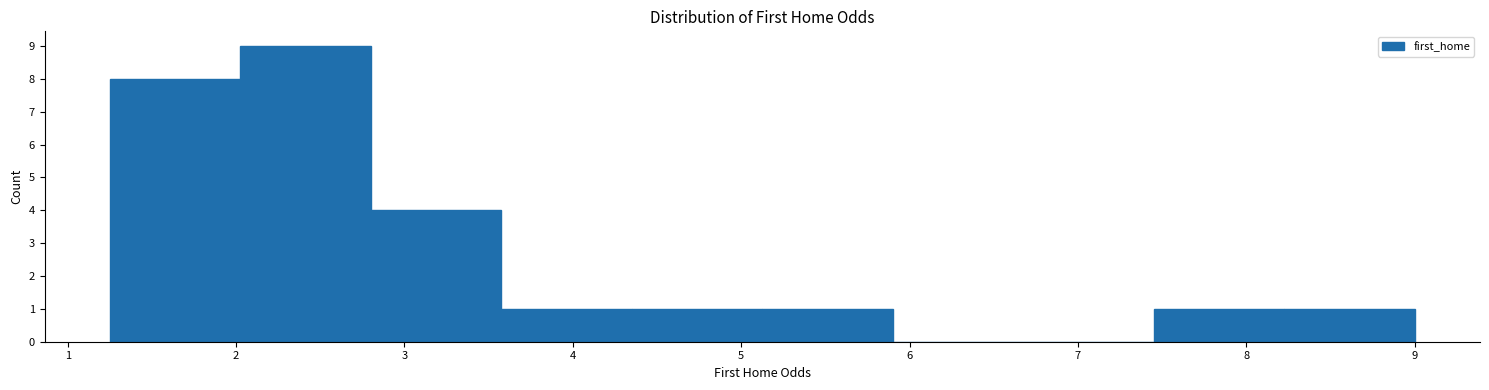

Reading left to right, transcribe this chart: for each bar, give the range it covers on the x-axis and its height. Neither the bar edges nor the heights are printed on the chart, so give them approximately, as read against the axes.

1.3 to 2.0: 8
2.0 to 2.8: 9
2.8 to 3.6: 4
3.6 to 4.4: 1
4.4 to 5.1: 1
5.1 to 5.9: 1
5.9 to 6.7: 0
6.7 to 7.5: 0
7.5 to 8.2: 1
8.2 to 9.0: 1